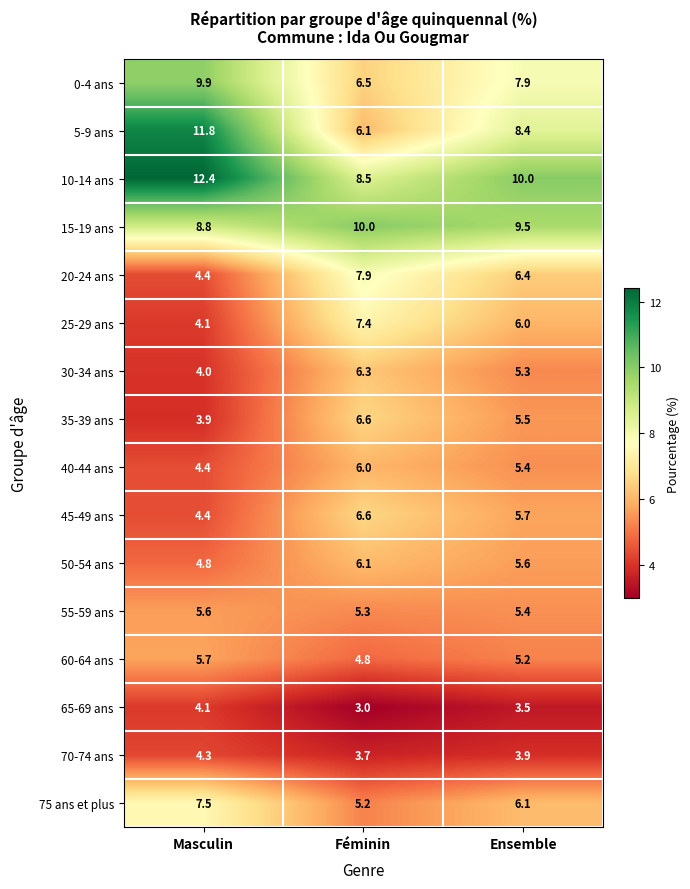

List the labels in order of 55-59 ans value, smallest first.

Féminin, Ensemble, Masculin